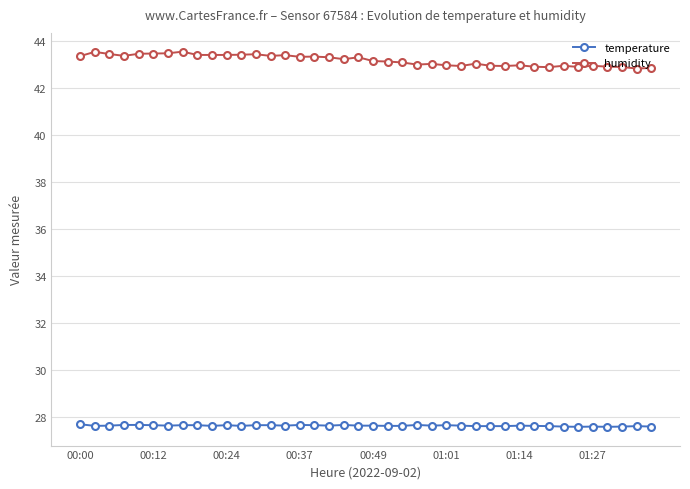

What is the value of the temperature point at the 40th from the left?

27.6